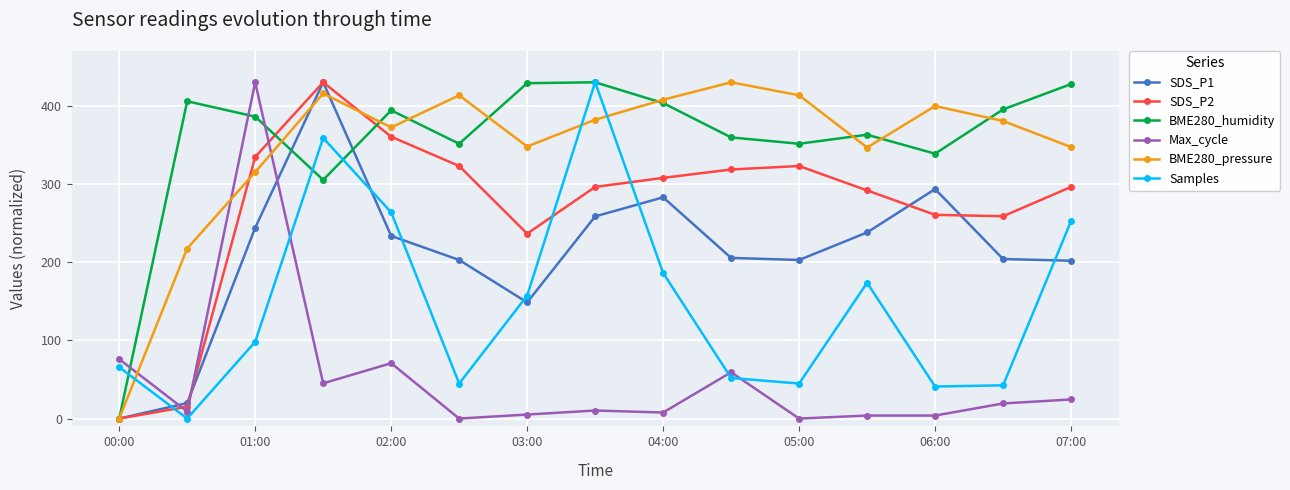

What is the sum of all BME280_humidity values?

5340.3